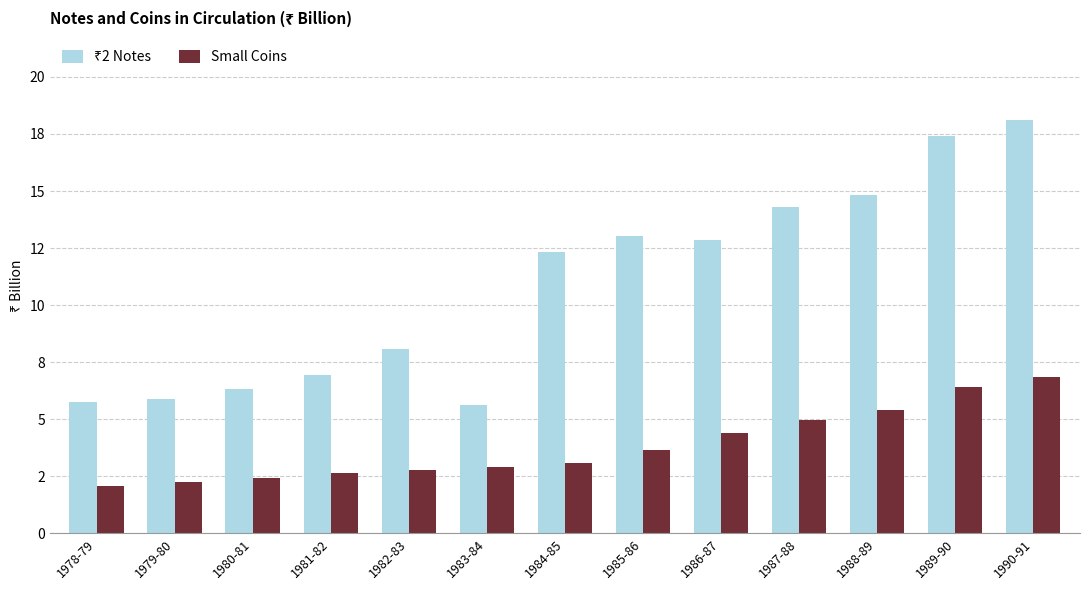

Does the chart contain any negative values?

No